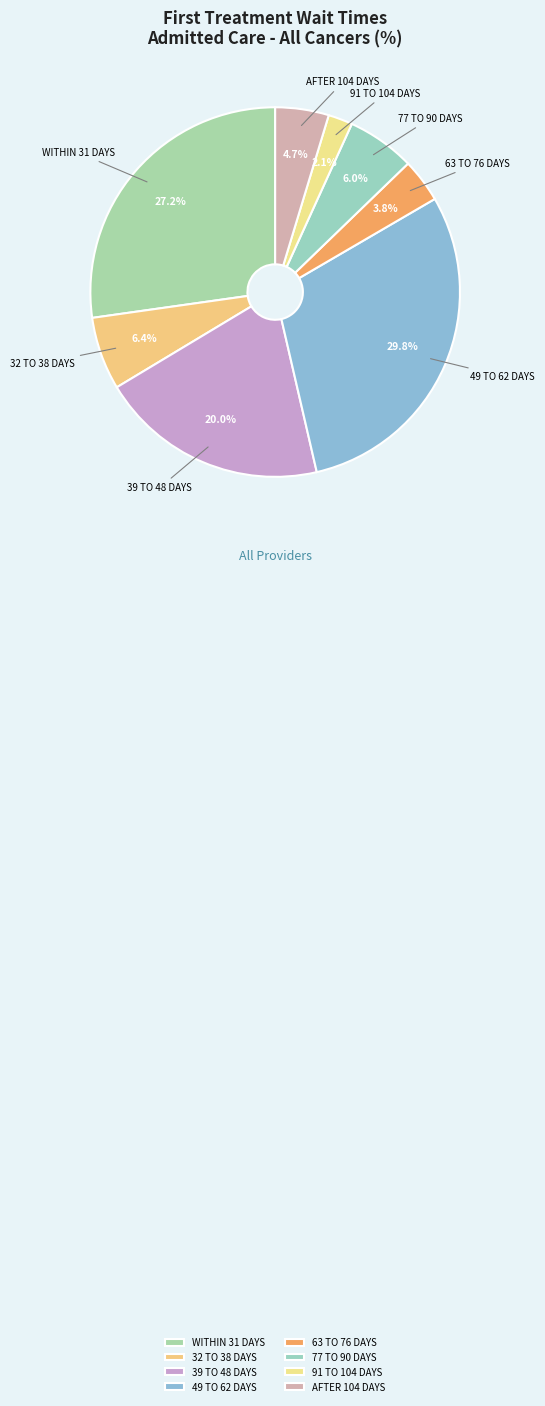

What is the ratio of the value at 77 TO 90 DAYS to the value at 32 TO 38 DAYS?

0.9